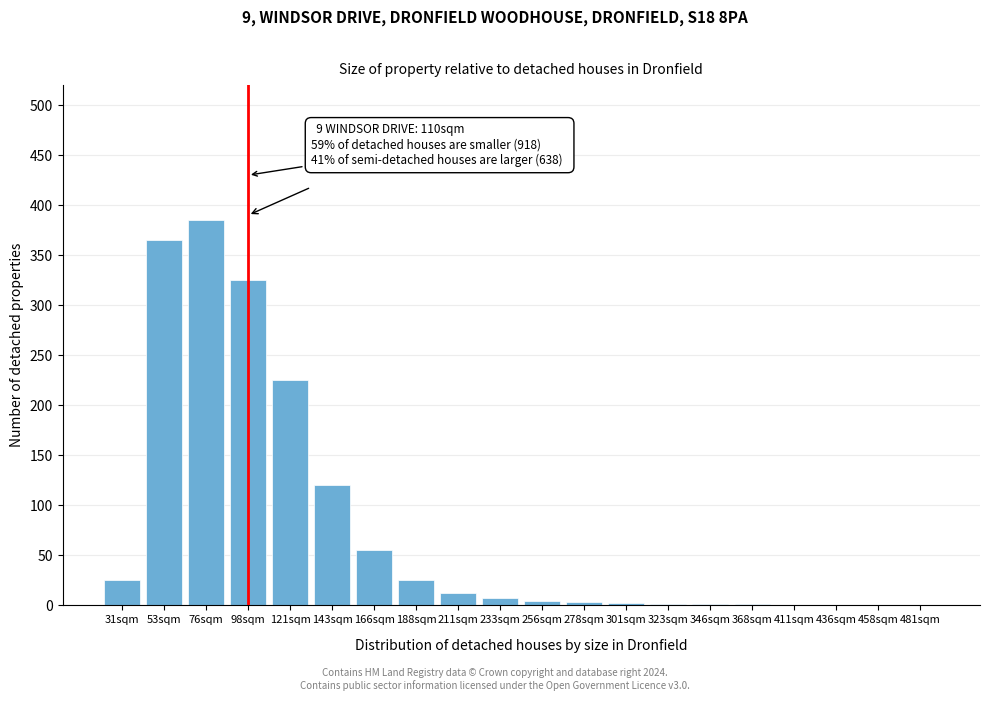

Approximately how many times larger is the value at 98sqm compared to 76sqm?

0.8